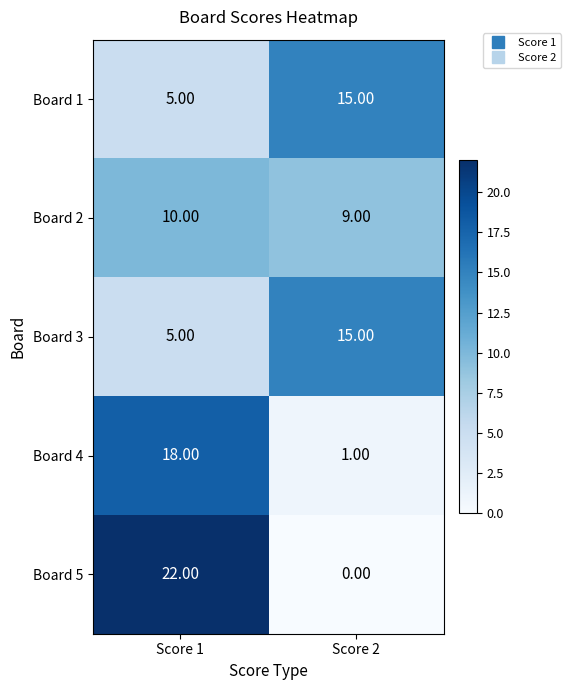

What is the spread (max minus min) of values at Score 2?

15